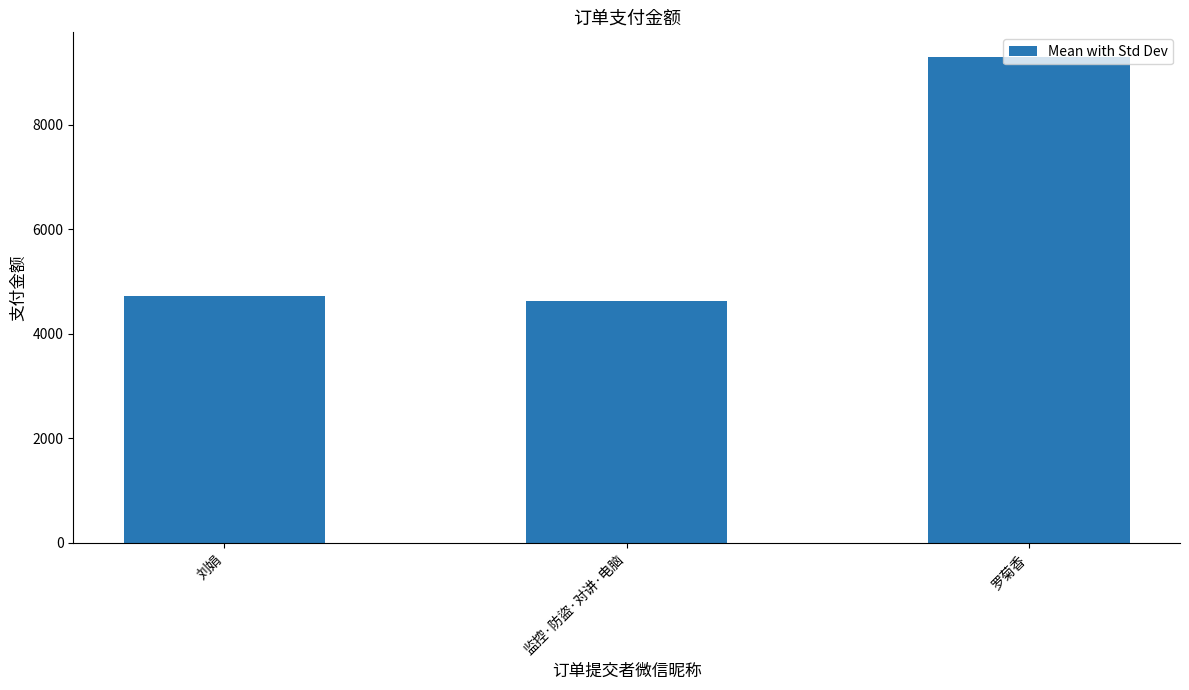

What position from the right is 监控·防盜·对讲·电脑?

2